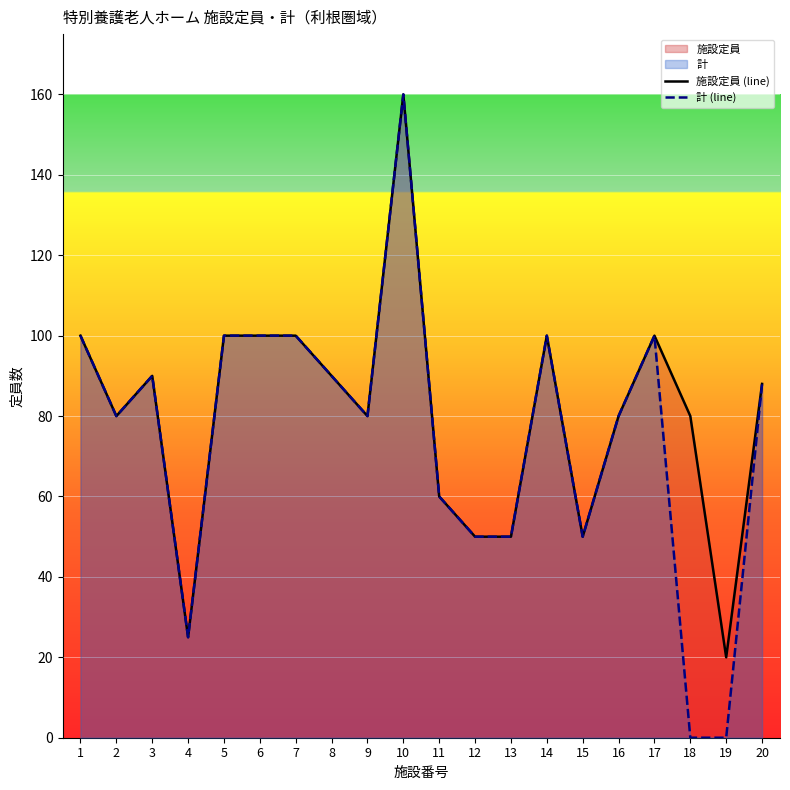

List the labels in order of 計 (line) value, smallest first.

18, 19, 4, 12, 13, 15, 11, 2, 9, 16, 20, 3, 8, 1, 5, 6, 7, 14, 17, 10